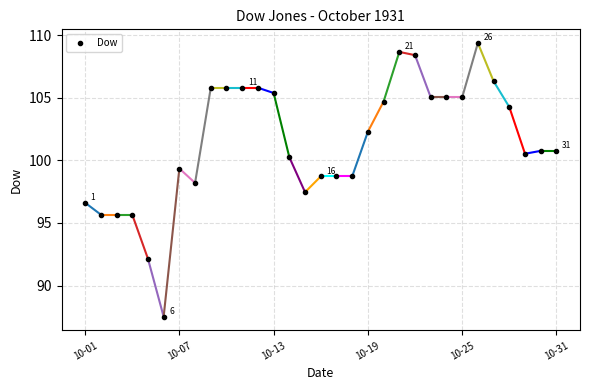

What is the value of the 11th point from the left?

105.8